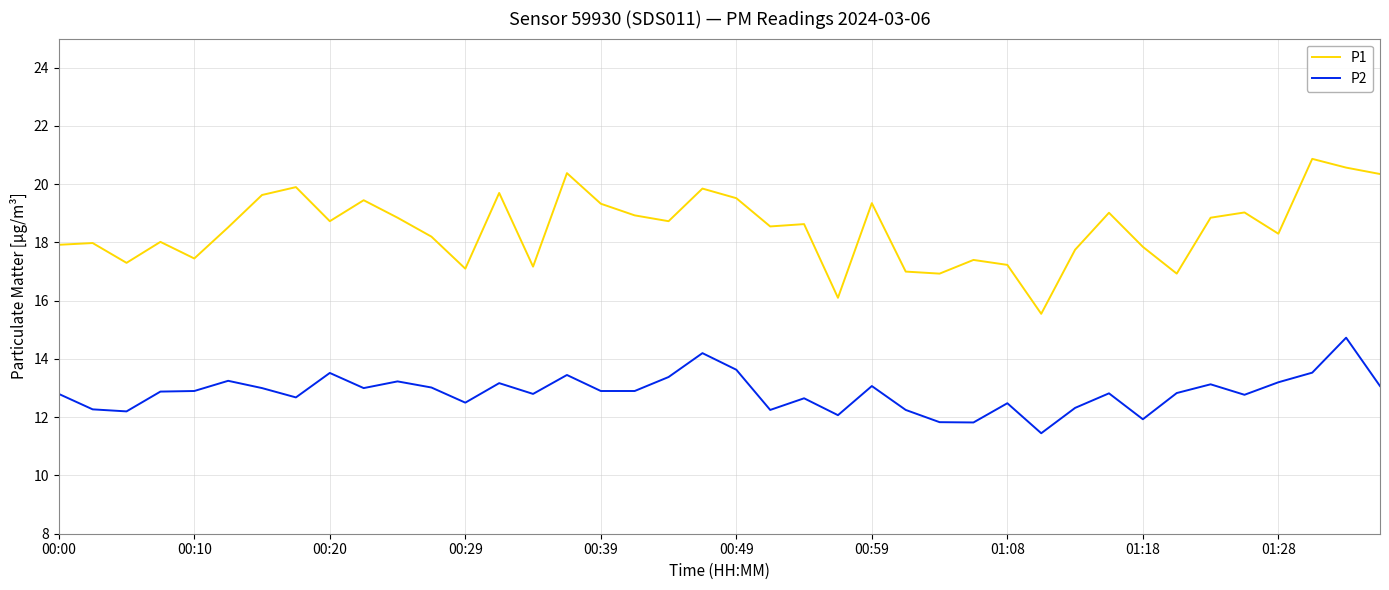

Which series has the largest total across all categories?

P1